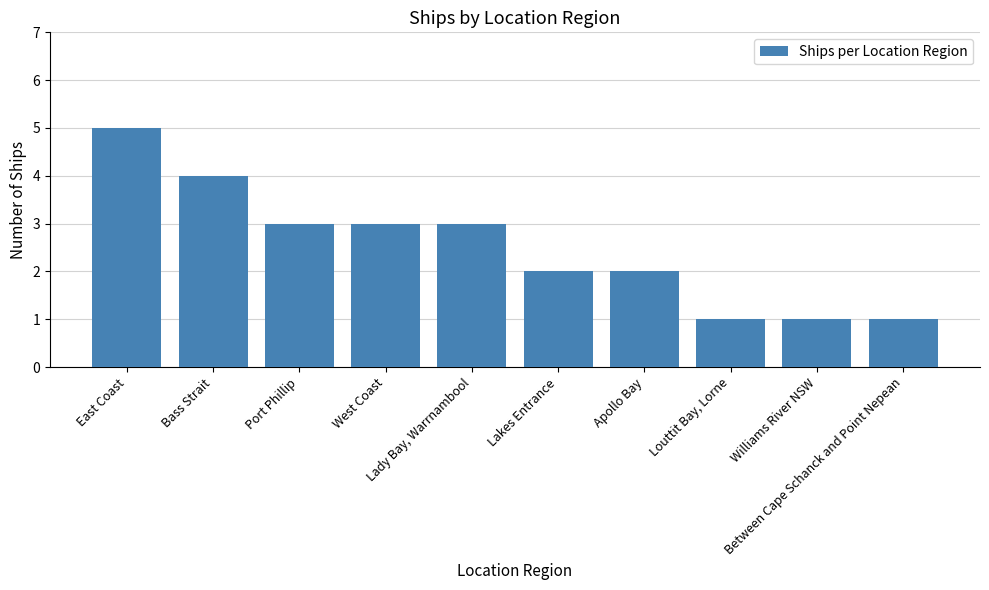

What is the value of the 6th bar from the left?

2